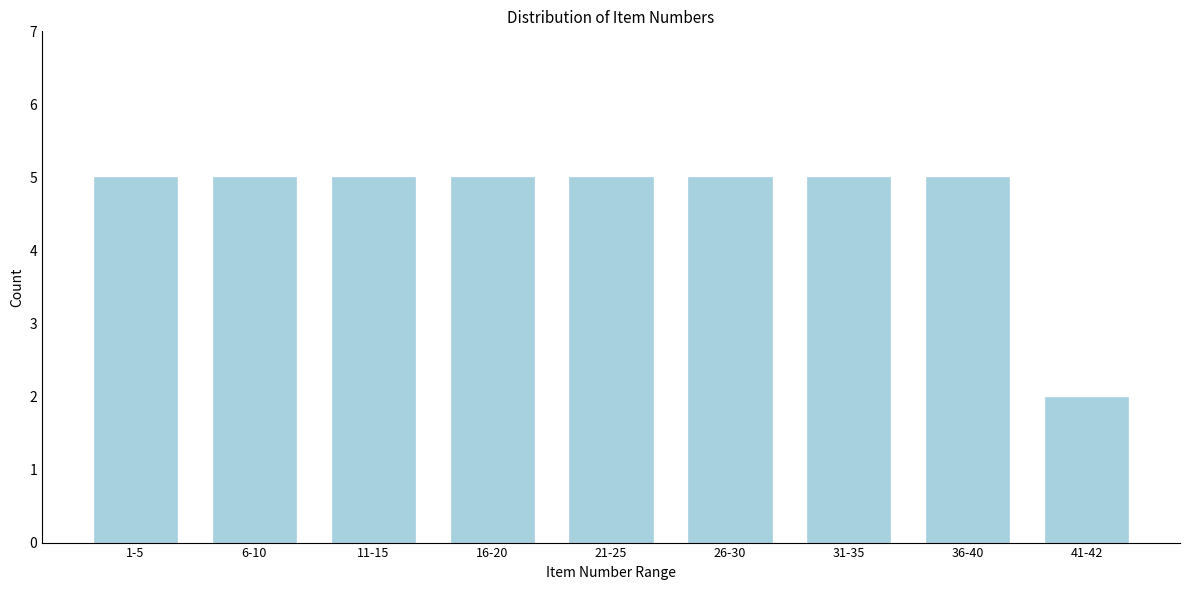

Reading right to left, what are all the values shown in this chart?

2	5	5	5	5	5	5	5	5